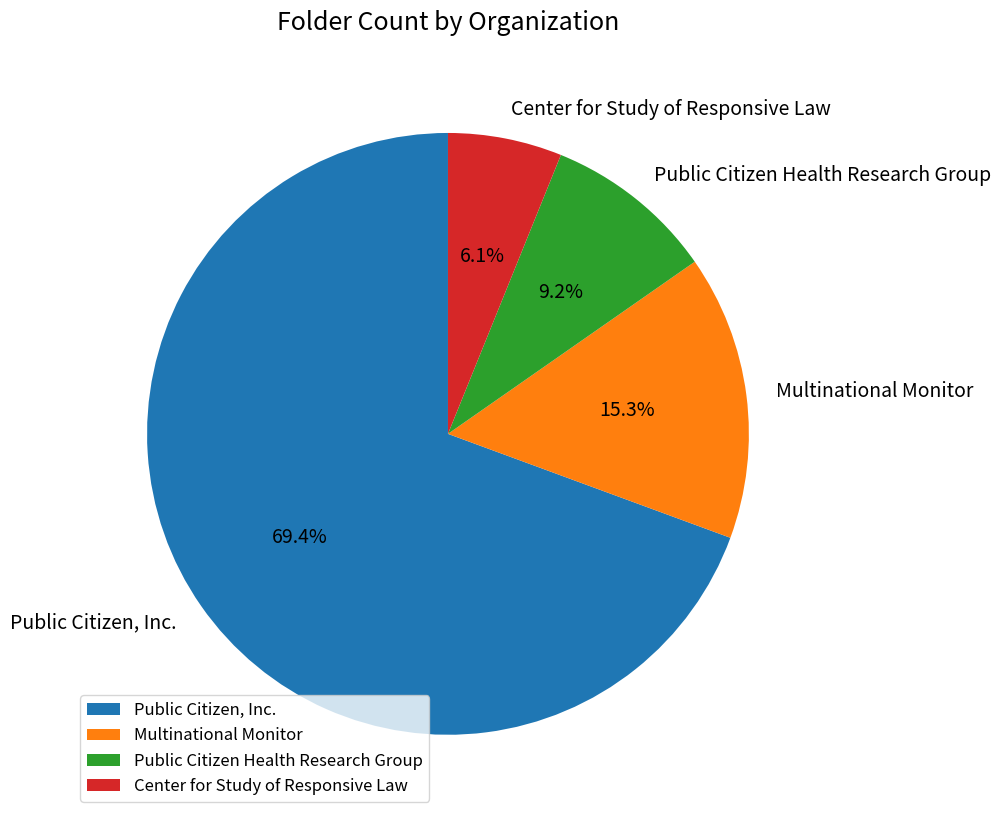

Is there any slice that represents more than half of the pie?

Yes